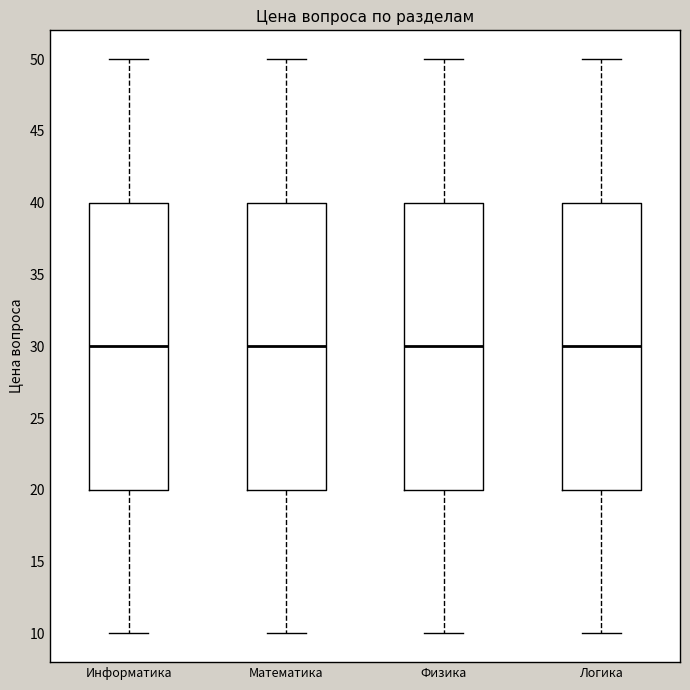

Reading left to right, read every box against the y-axis: the position of its median line, the range the box covers, and the ends of its whiskers. The values are not printed on the chart, so give them approximately, as read against the axis.

Информатика: median 30, box 20 to 40, whiskers 10 to 50
Математика: median 30, box 20 to 40, whiskers 10 to 50
Физика: median 30, box 20 to 40, whiskers 10 to 50
Логика: median 30, box 20 to 40, whiskers 10 to 50